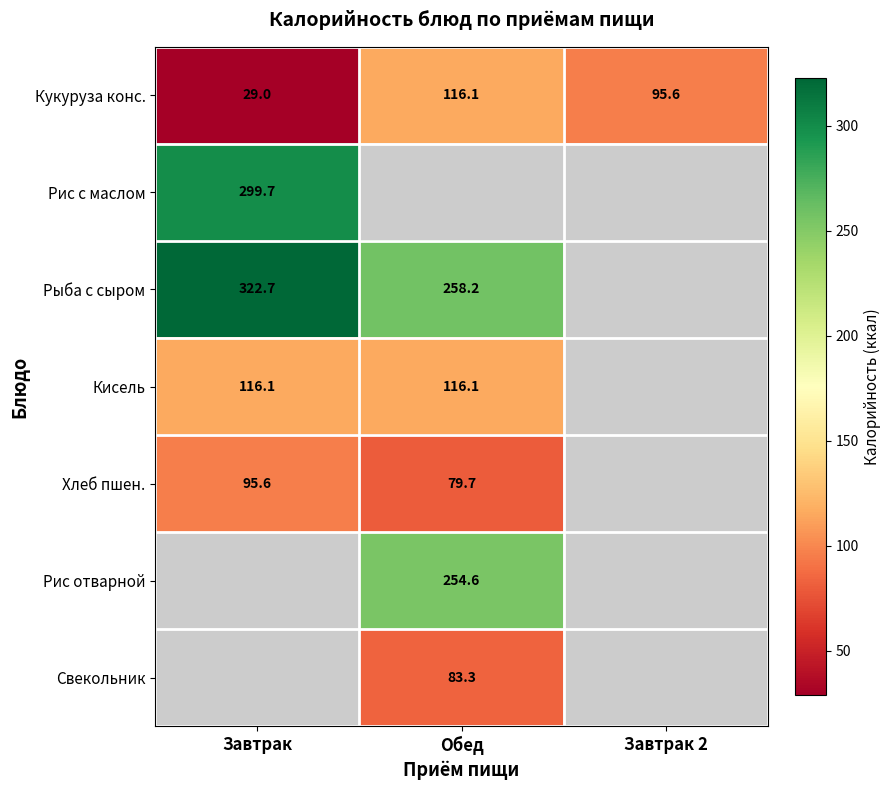

True or false: Хлеб пшен. has a value of 125.9 at Завтрак.

False